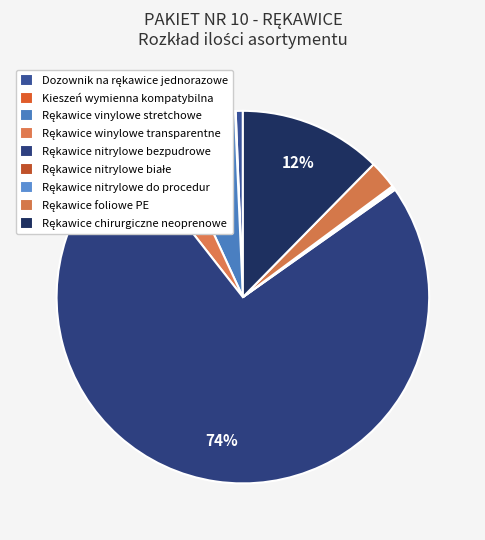

Count the number of slices in the pie.

9